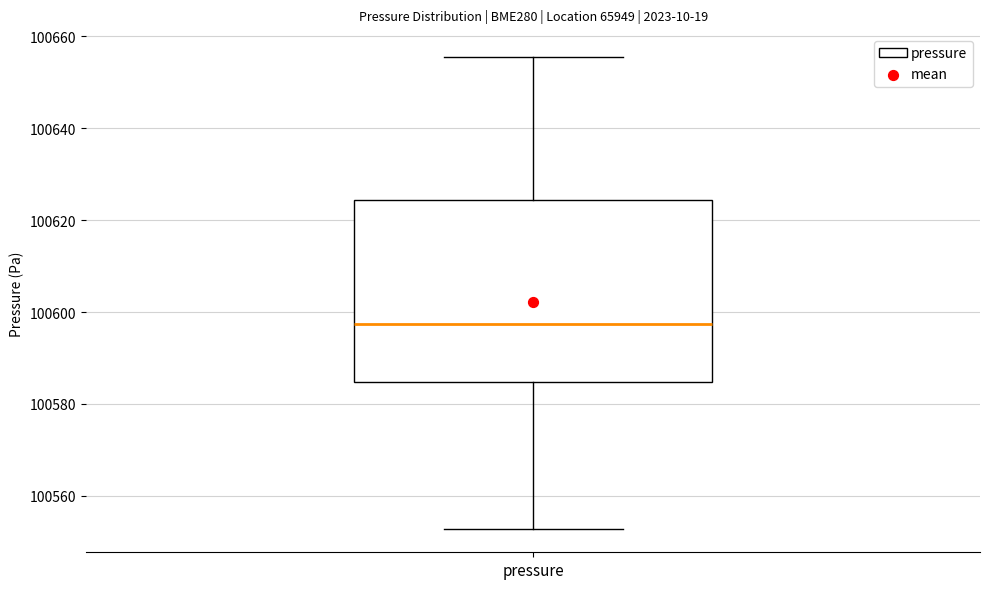

Transcribe this box plot: give where the median line is, the range the box spans, and where the two whiskers end, as read against the y-axis. The values are not printed on the chart, so give them approximately, as read against the axis.

median 100598, box 100584 to 100624, whiskers 100552 to 100656